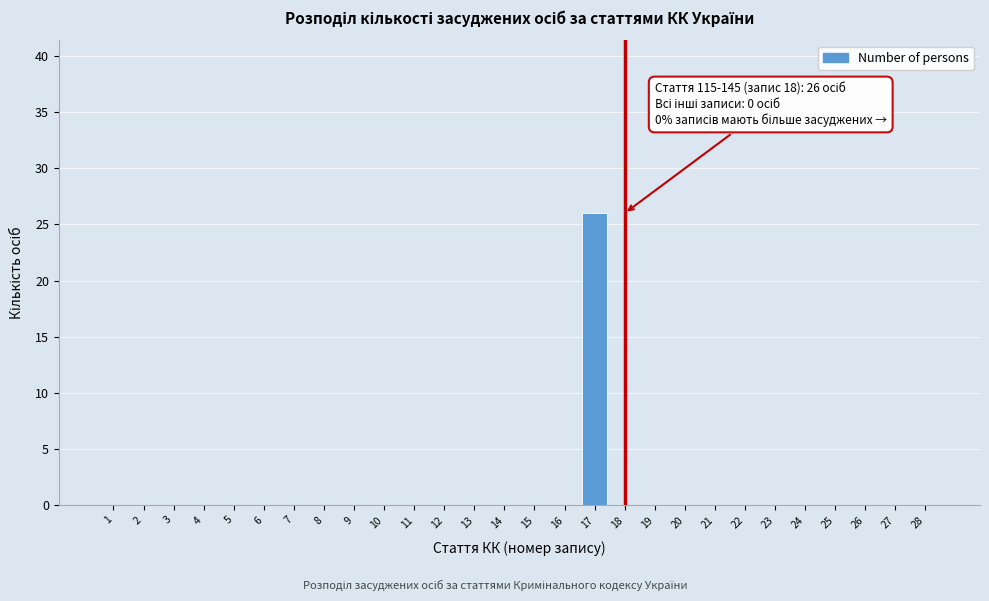

Reading left to right, list all the values displayed in this chart.

1=0	2=0	3=0	4=0	5=0	6=0	7=0	8=0	9=0	10=0	11=0	12=0	13=0	14=0	15=0	16=0	17=26	18=0	19=0	20=0	21=0	22=0	23=0	24=0	25=0	26=0	27=0	28=0